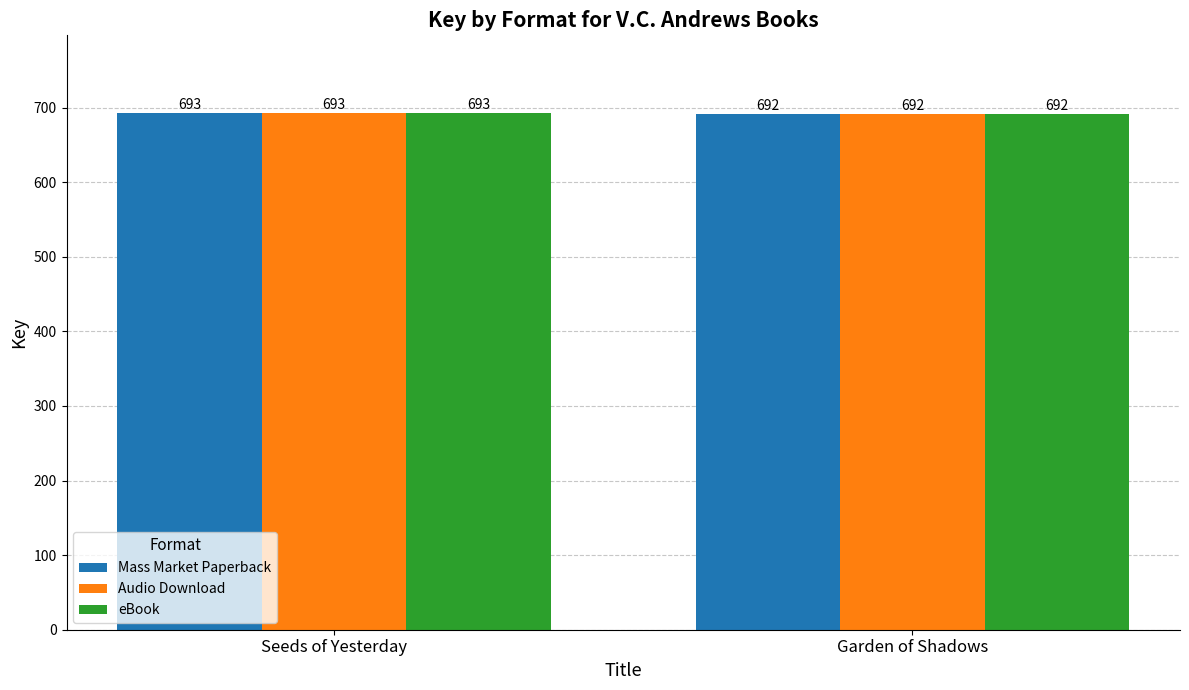

At which category is the sum across all series the highest?

Seeds of Yesterday